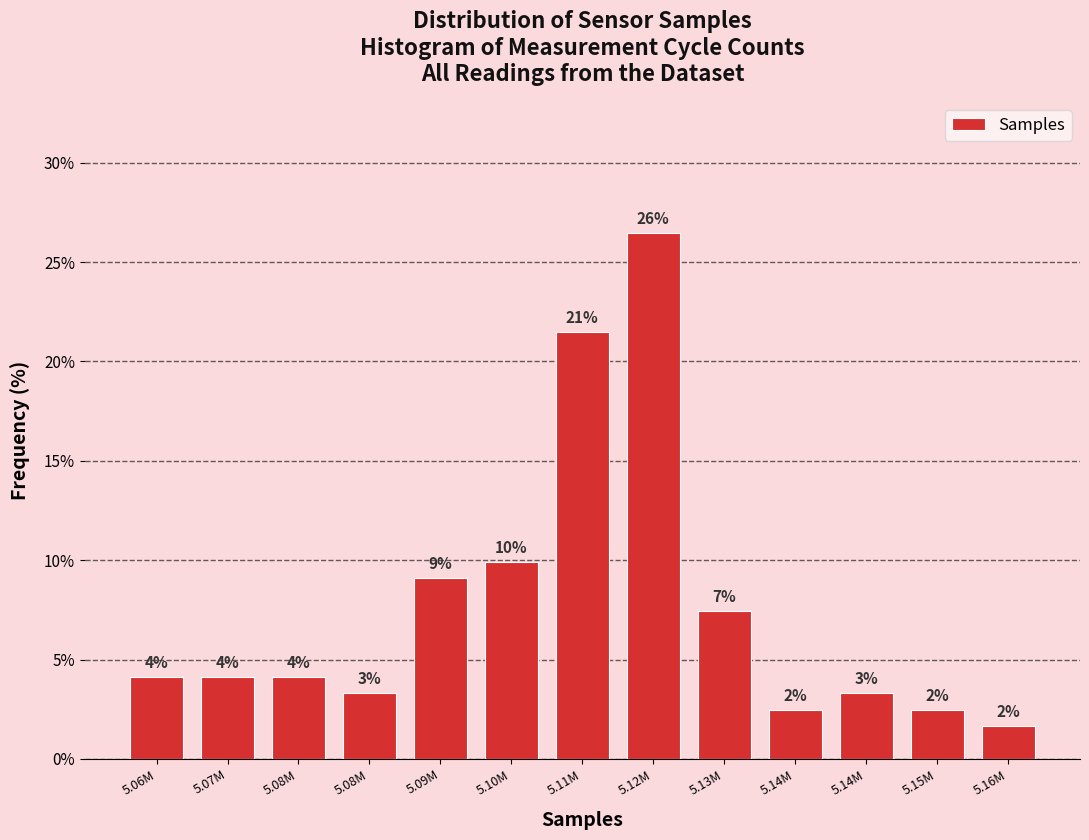

How many bars are there in total?

13